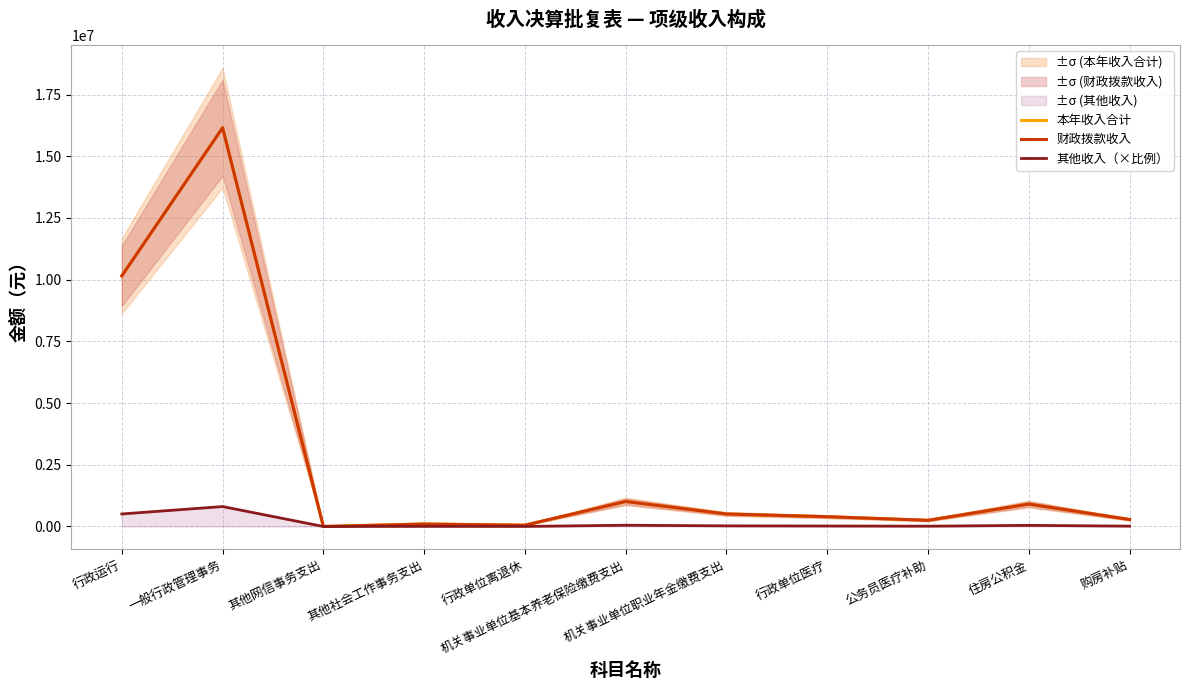

In 其他收入（×比例）, how many points are lower than both neighbors (excluding endpoints)?

3